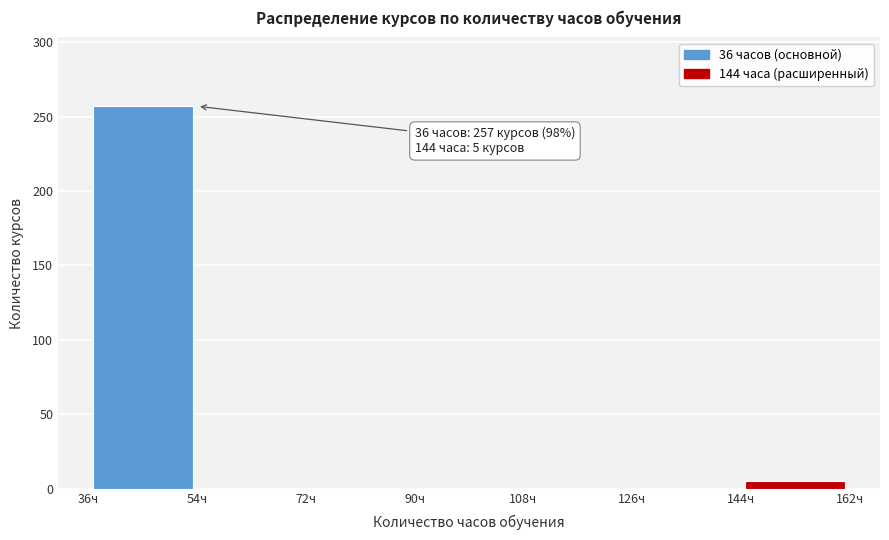

Over which range of the x-axis is the bar tallest?

36 to 54